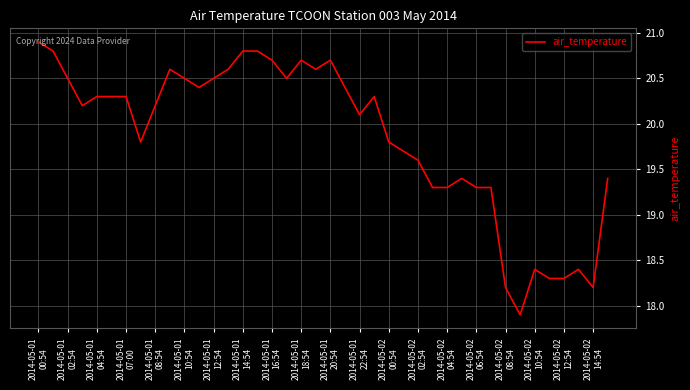

How many lines are shown in the chart?

1